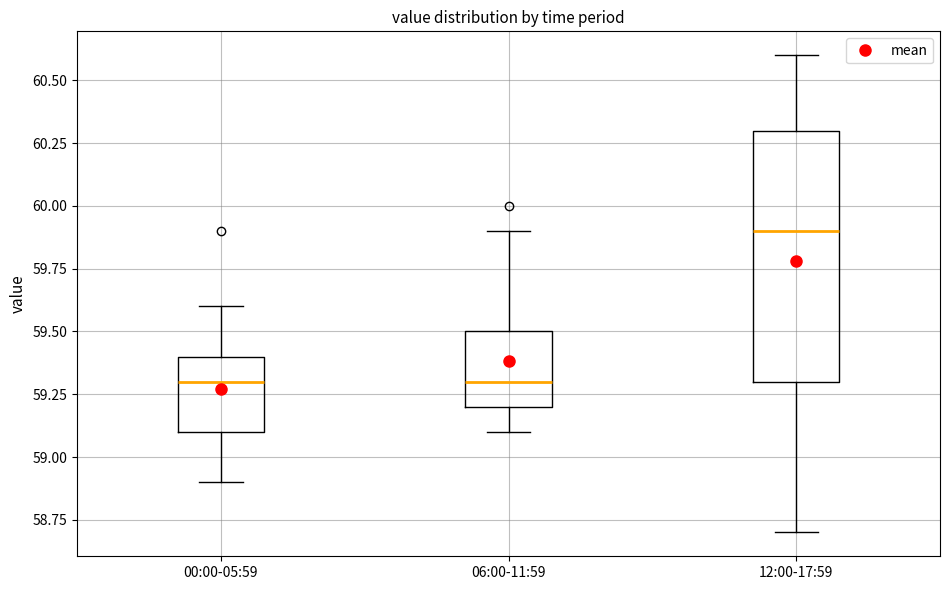

Which box is the tallest, from its lower edge to its upper edge?

12:00-17:59